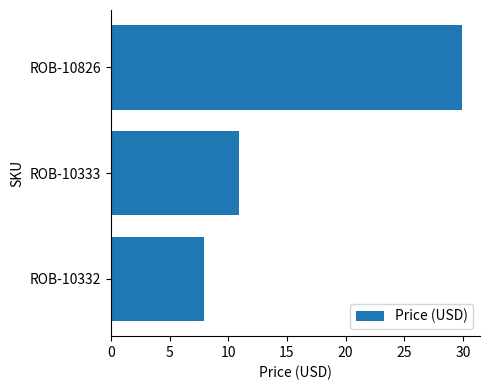

Rank the categories by value from lowest to highest.

ROB-10332, ROB-10333, ROB-10826